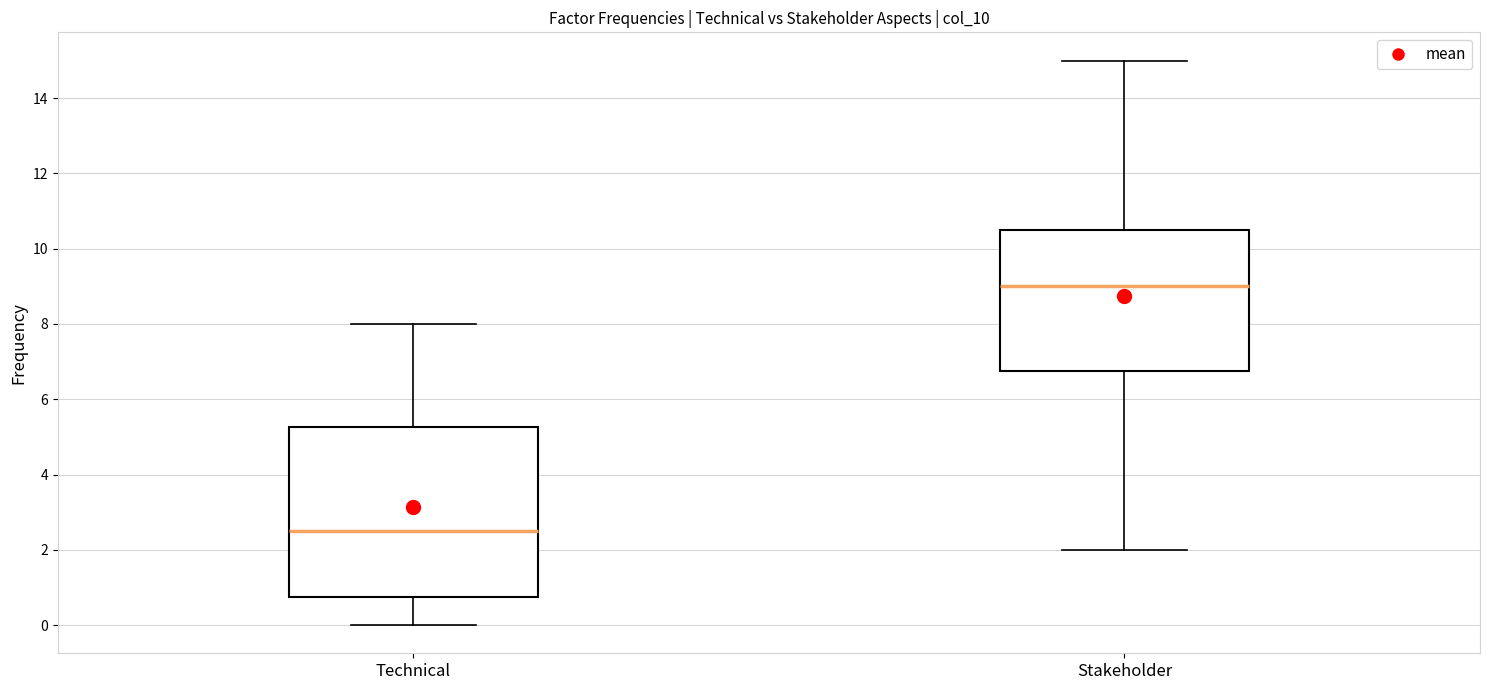

Reading left to right, transcribe this box plot: for each box, give where its median line is, the range the box spans, and where its two whiskers end, as read against the y-axis. The values are not printed on the chart, so give them approximately, as read against the axis.

Technical: median 2.6, box 0.8 to 5.2, whiskers 0.0 to 8.0
Stakeholder: median 9.0, box 6.8 to 10.6, whiskers 2.0 to 15.0